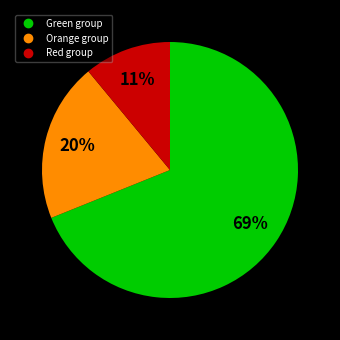

Does any single category account for the majority?

Yes